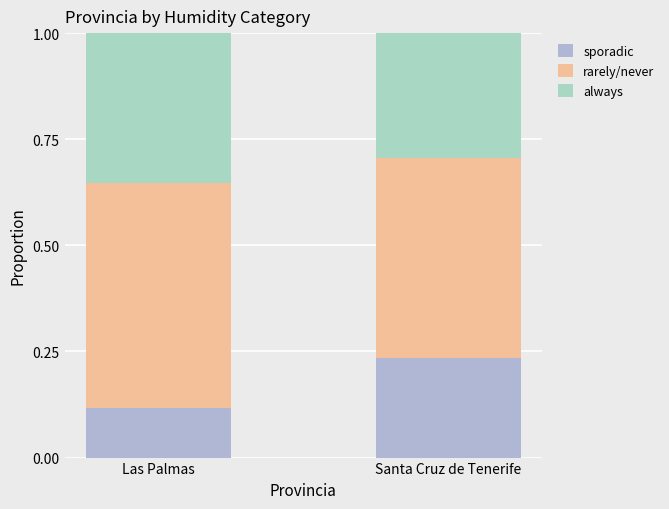

What is the label of the 1st bar from the right?

Santa Cruz de Tenerife